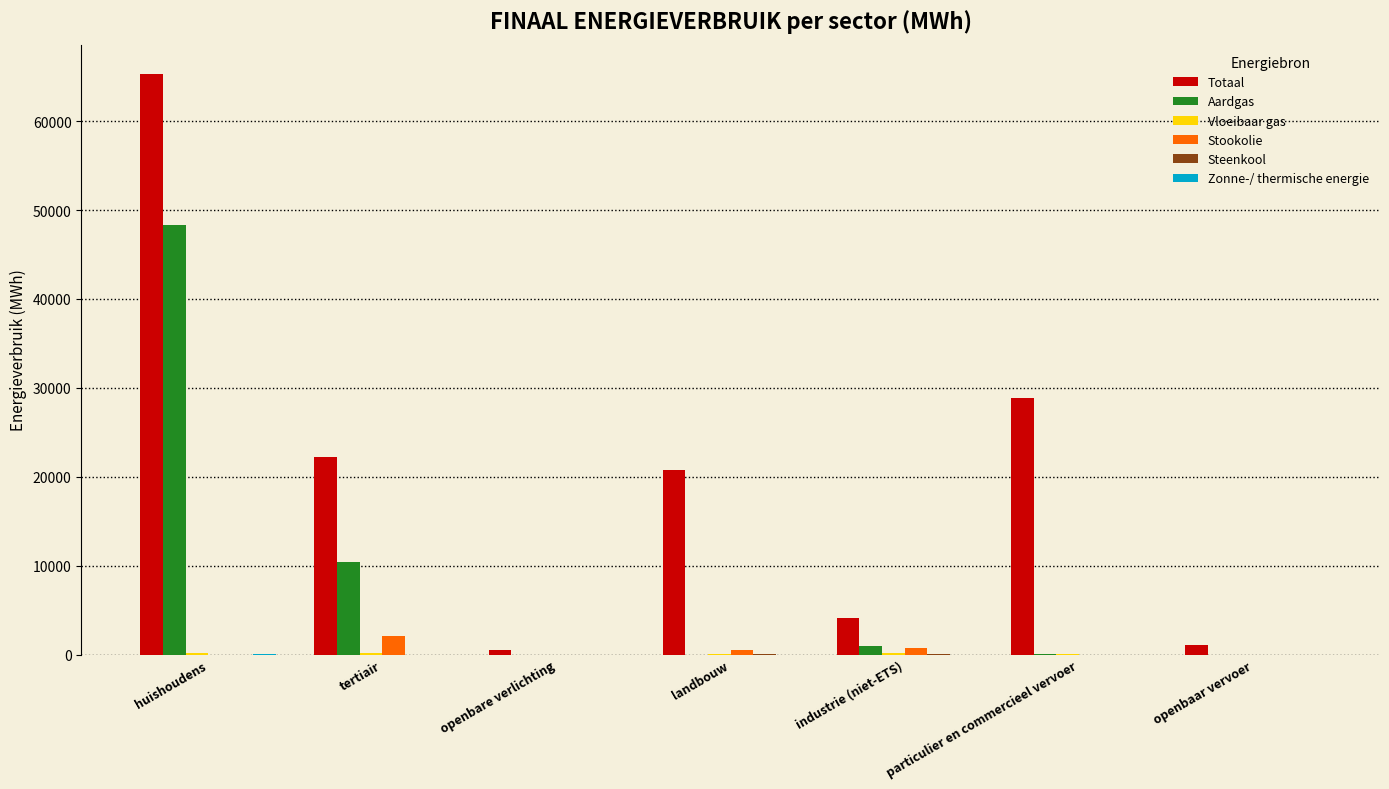

The Totaal series shows 103773.1 at huishoudens. True or false?

False